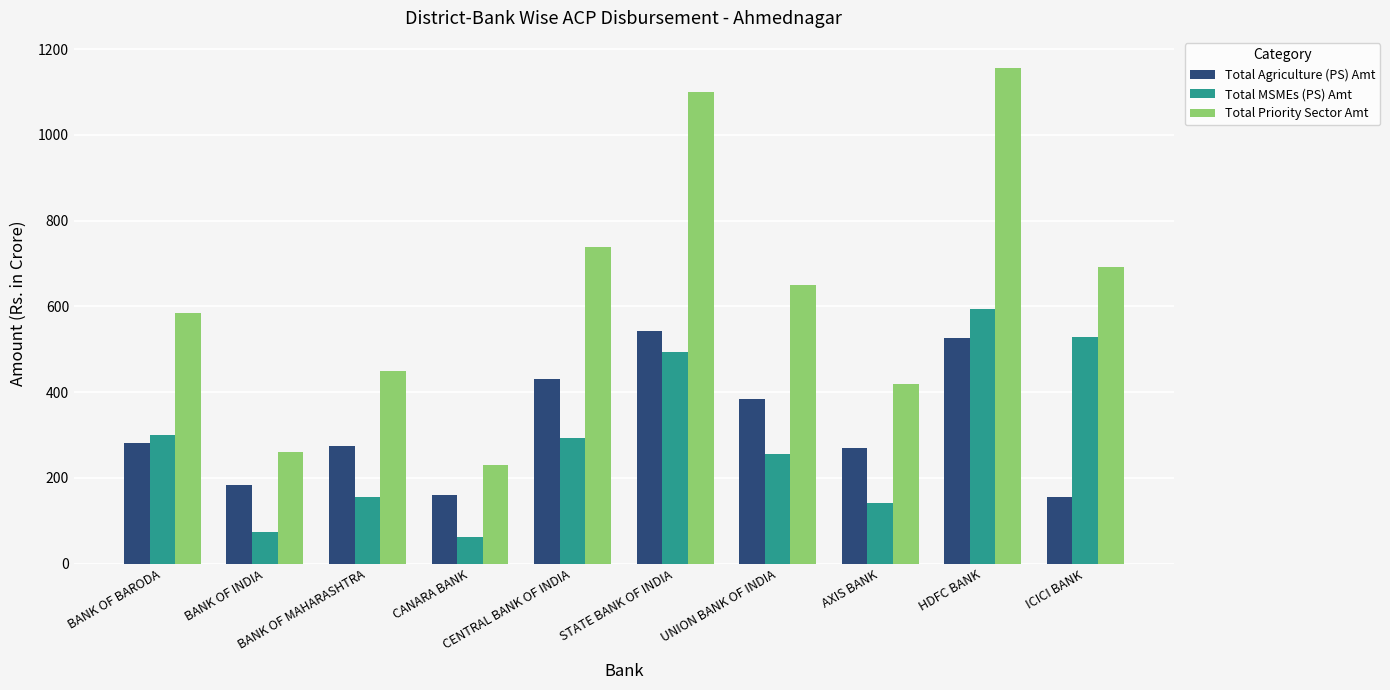

What are all the series names shown in the legend?

Total Agriculture (PS) Amt, Total MSMEs (PS) Amt, Total Priority Sector Amt